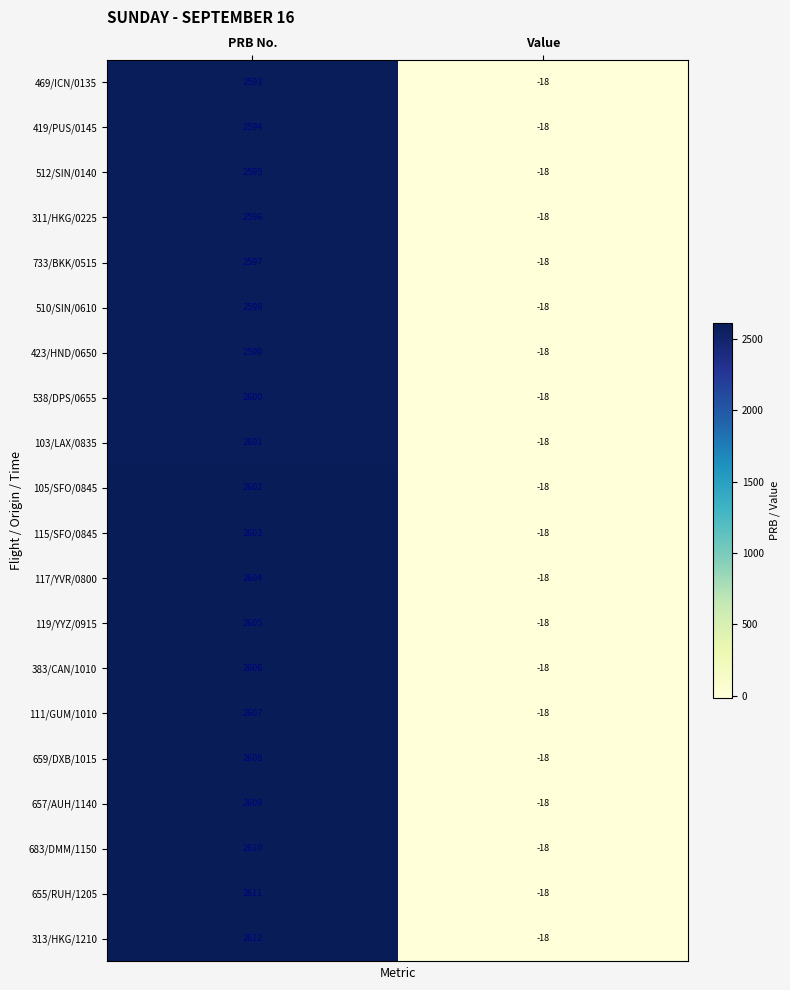

At which label is 423/HND/0650 closest to 1290?

Value